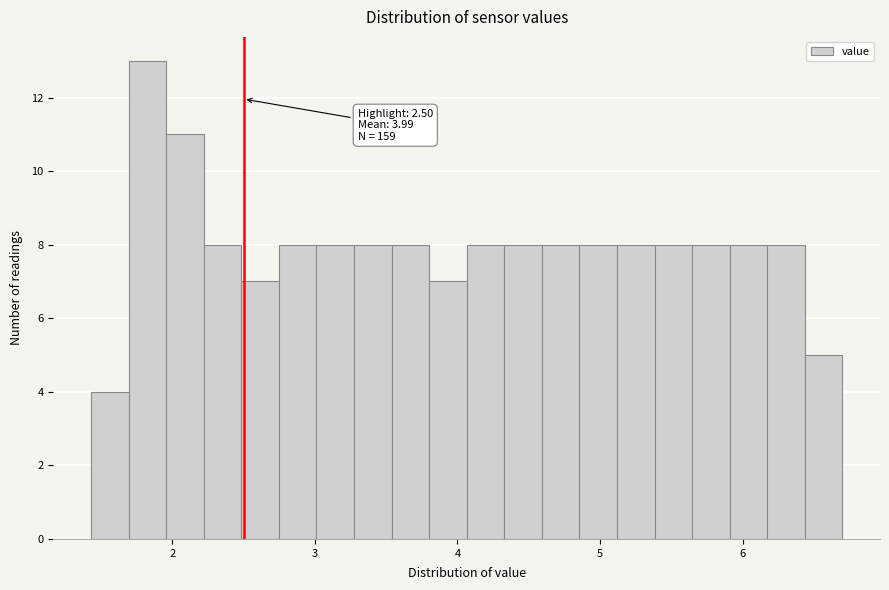

Around what value on the x-axis is the tallest bar? Give the approximate position of its centre, as read against the axis.

1.8